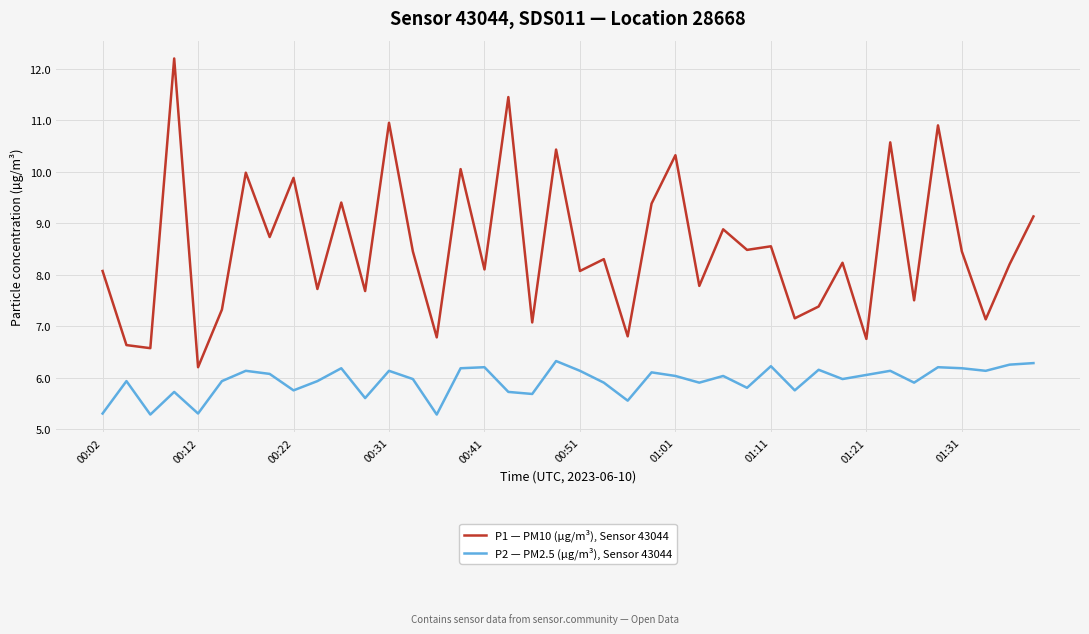

What is the smallest value displayed?

5.3